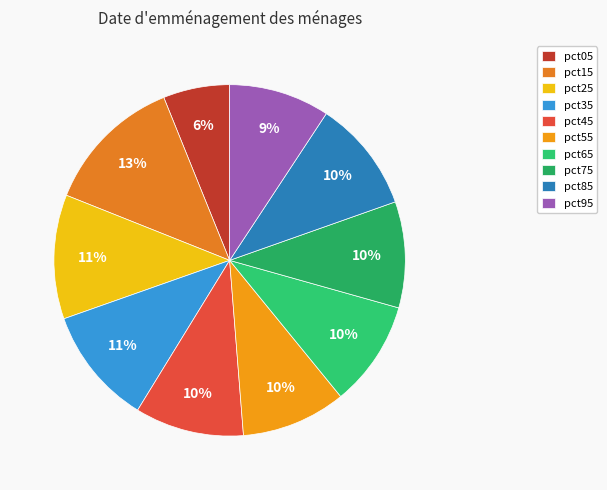

What is the change in value from pct05 to pct75?

+0.1